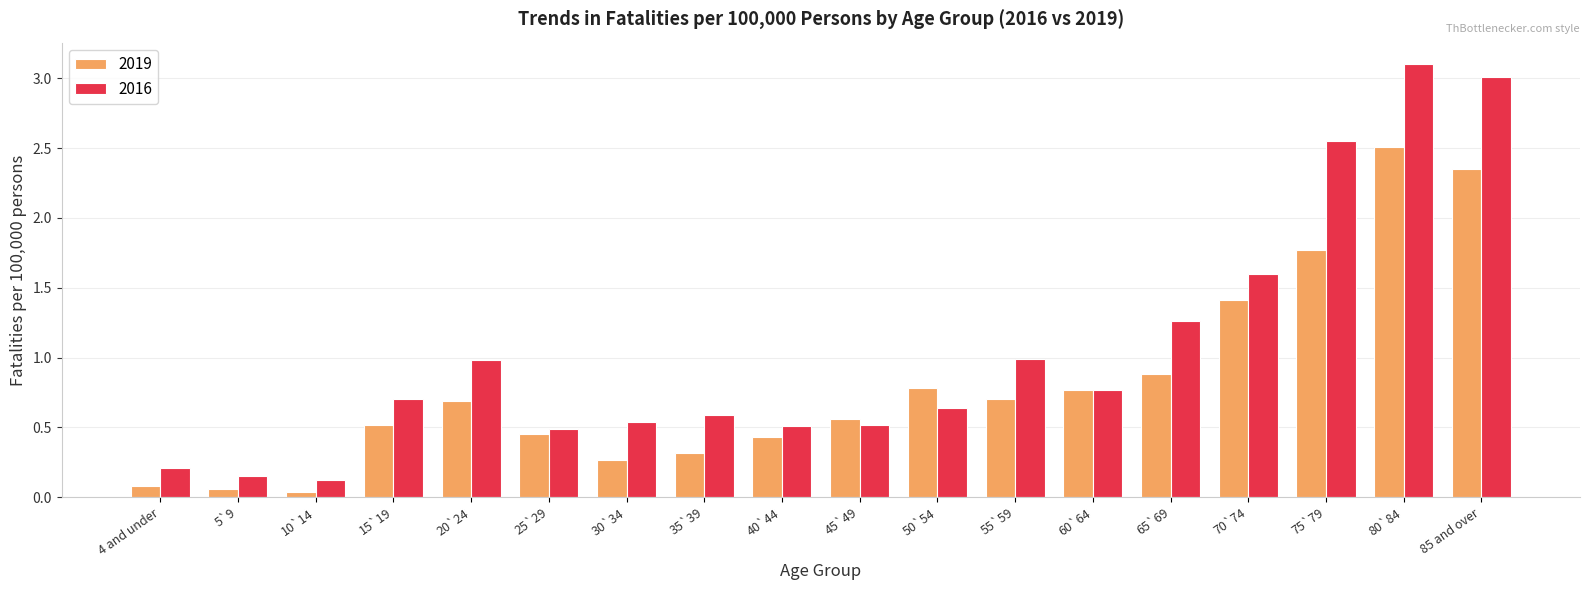

Rank the series by their maximum value, from lowest to highest.

2019, 2016